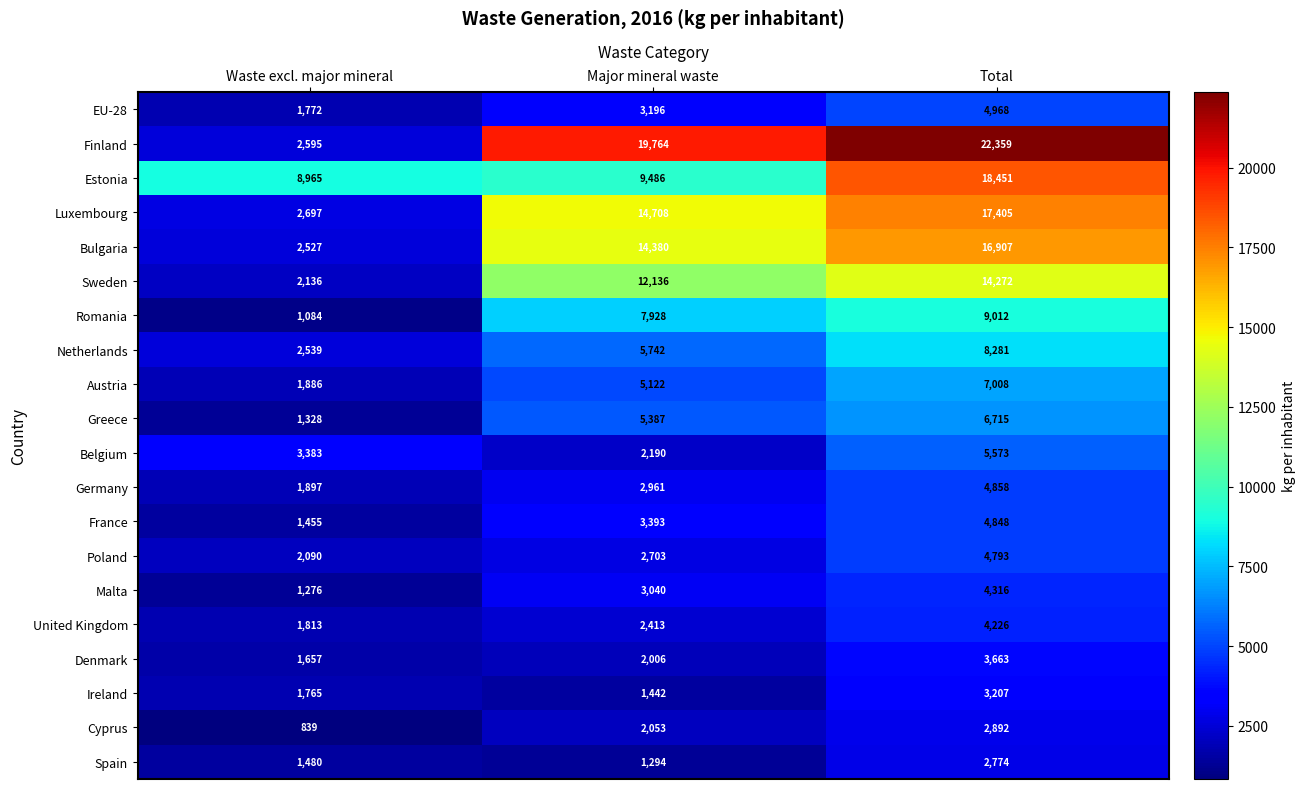

At which category is the sum across all series the highest?

Total